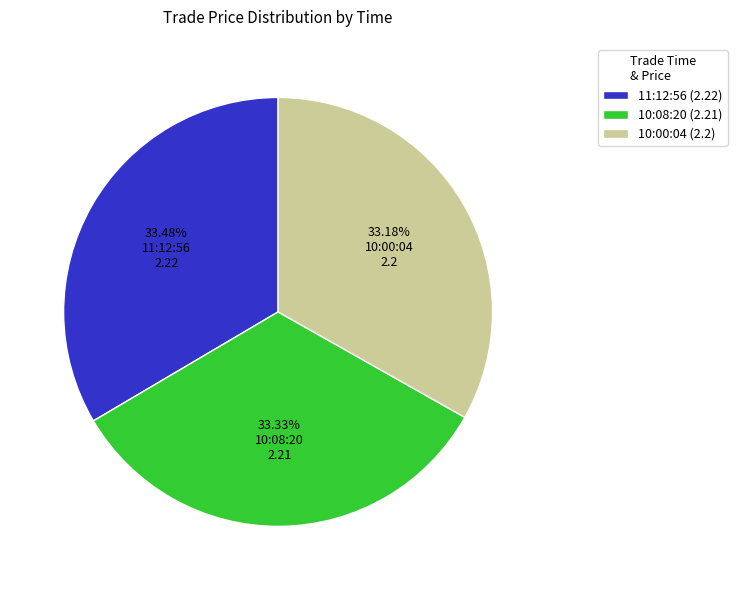

How many slices are in this pie chart?

3